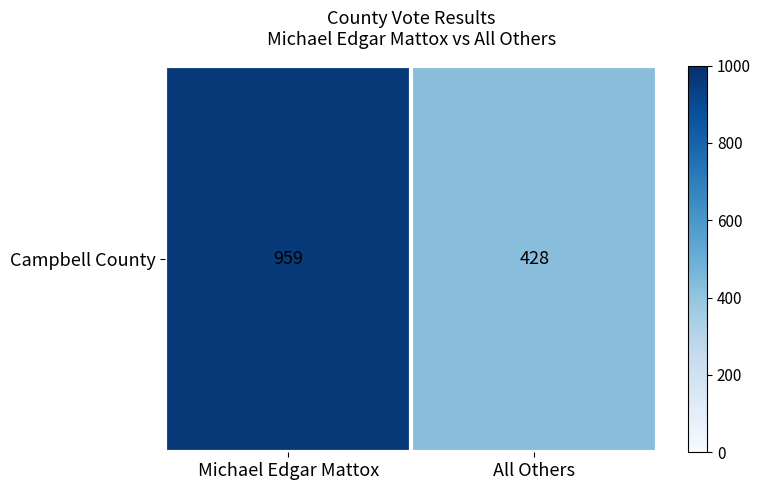

What is the difference between the values at Michael Edgar Mattox and All Others?

531